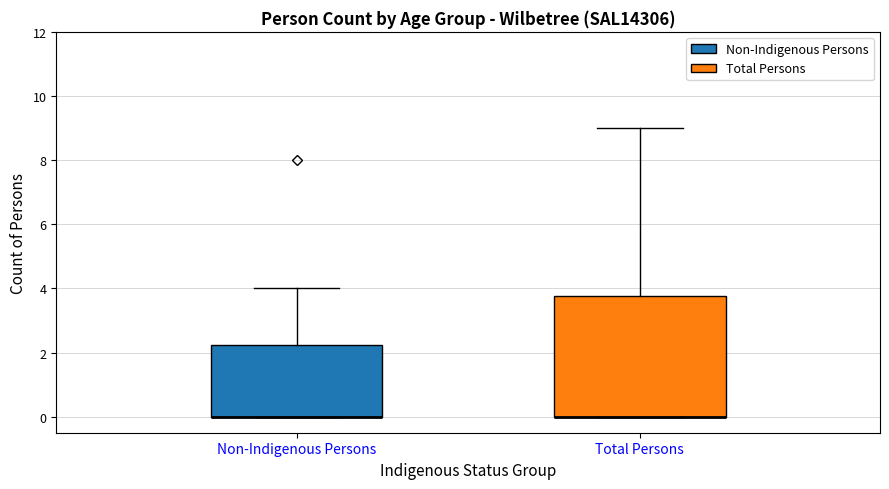

Which box is the tallest, from its lower edge to its upper edge?

Total Persons